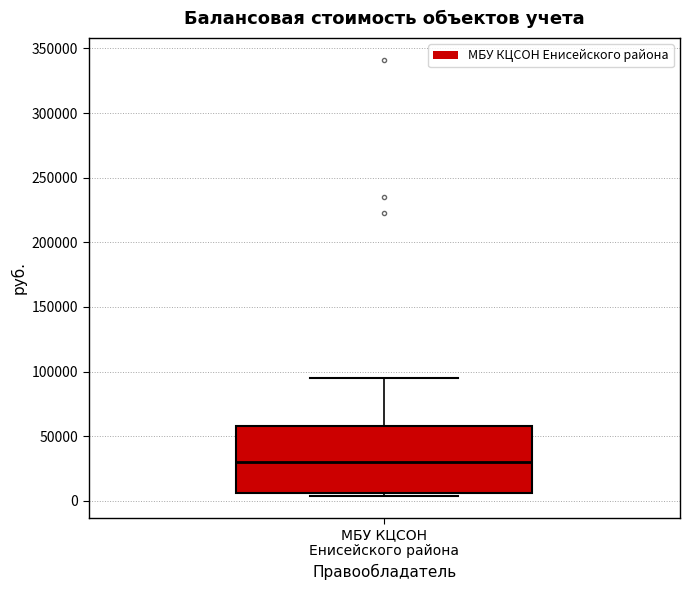

Where is the lower edge of the box for МБУ КЦСОН Енисейского района on the y-axis? The values are not printed on the chart, so give them approximately, as read against the axis.

5000